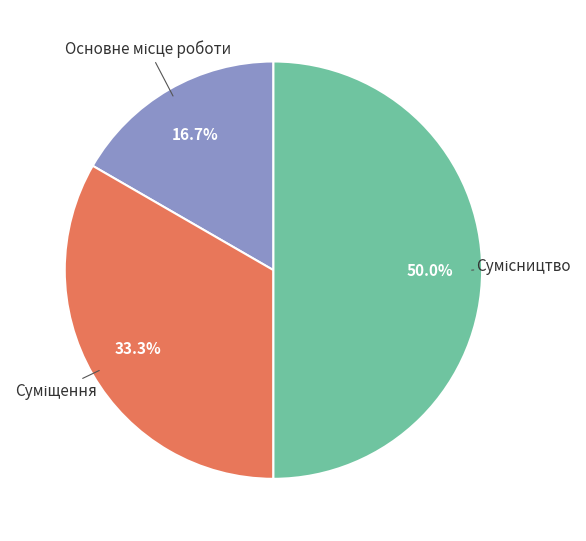

What percentage is the Сумісництво slice, to the nearest percent?

50%